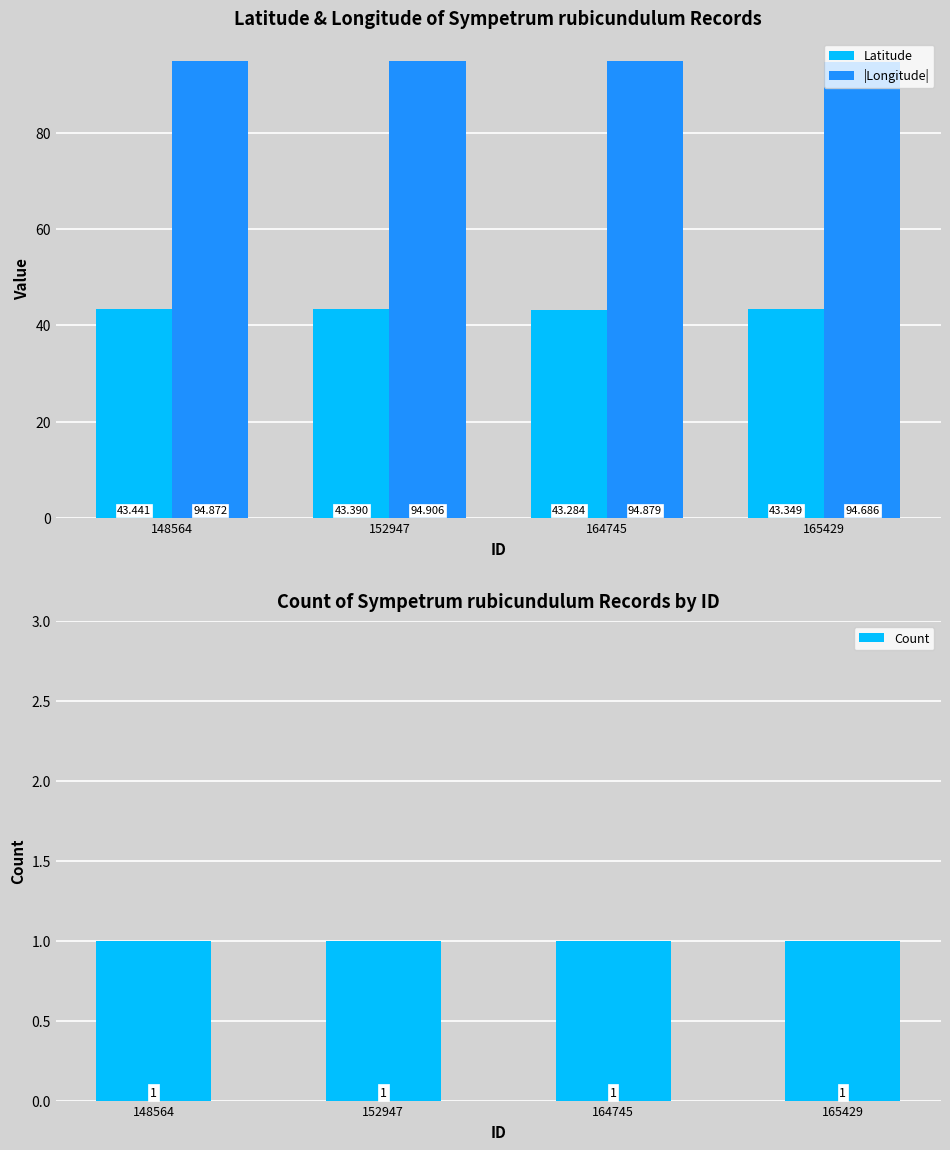

Which series changed the most between 152947 and 164745?

Latitude